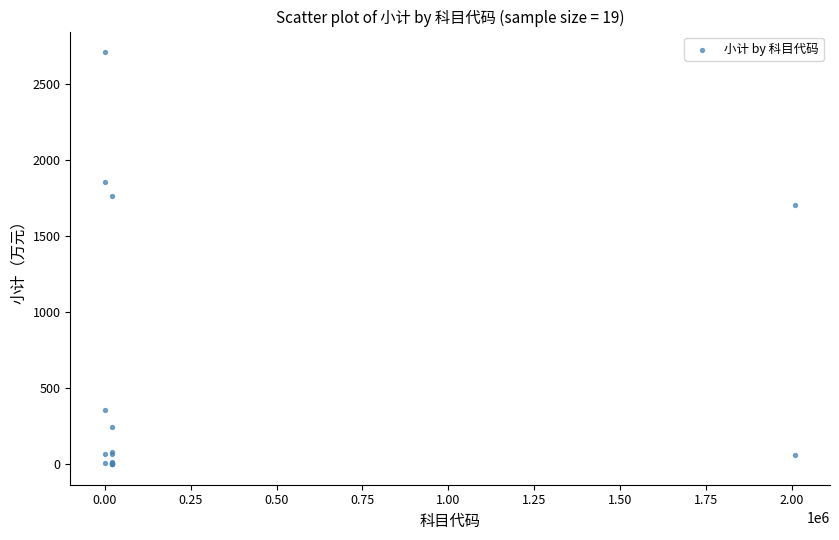

What Y value in the scatter plot is closest to 1354?

1706.4